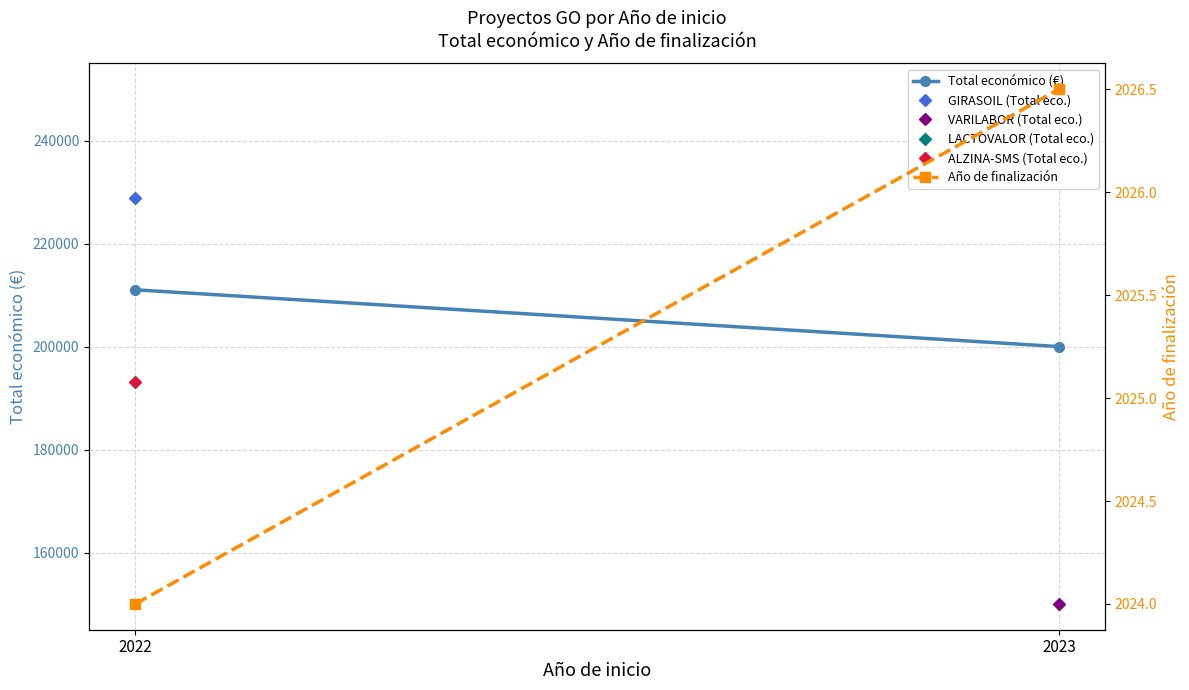

Which series has the largest range (max minus min)?

Total económico (€)